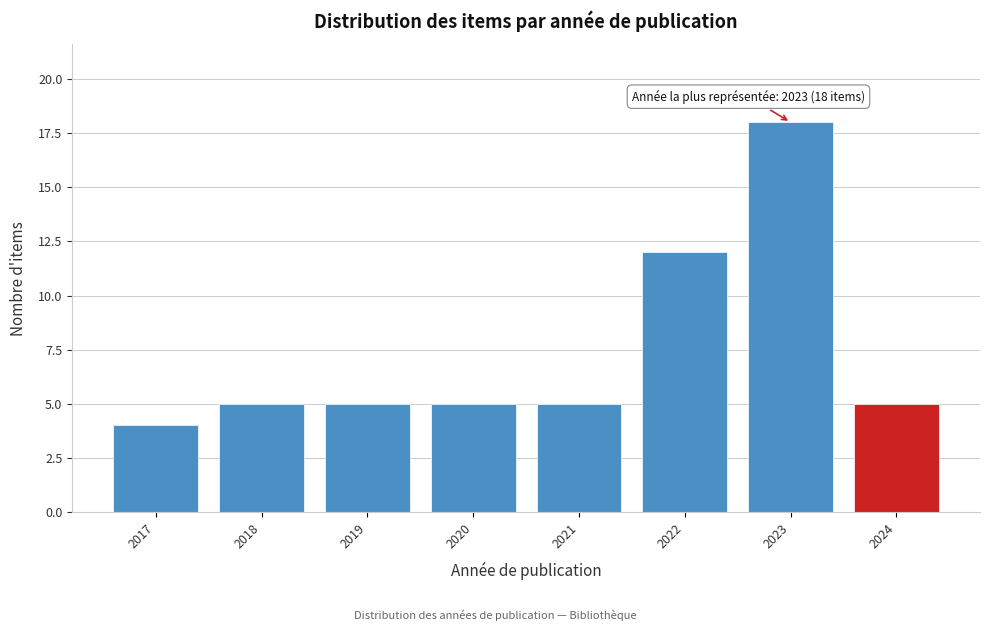

Reading left to right, transcribe all the data shown in this chart.

2017=4	2018=5	2019=5	2020=5	2021=5	2022=12	2023=18	2024=5